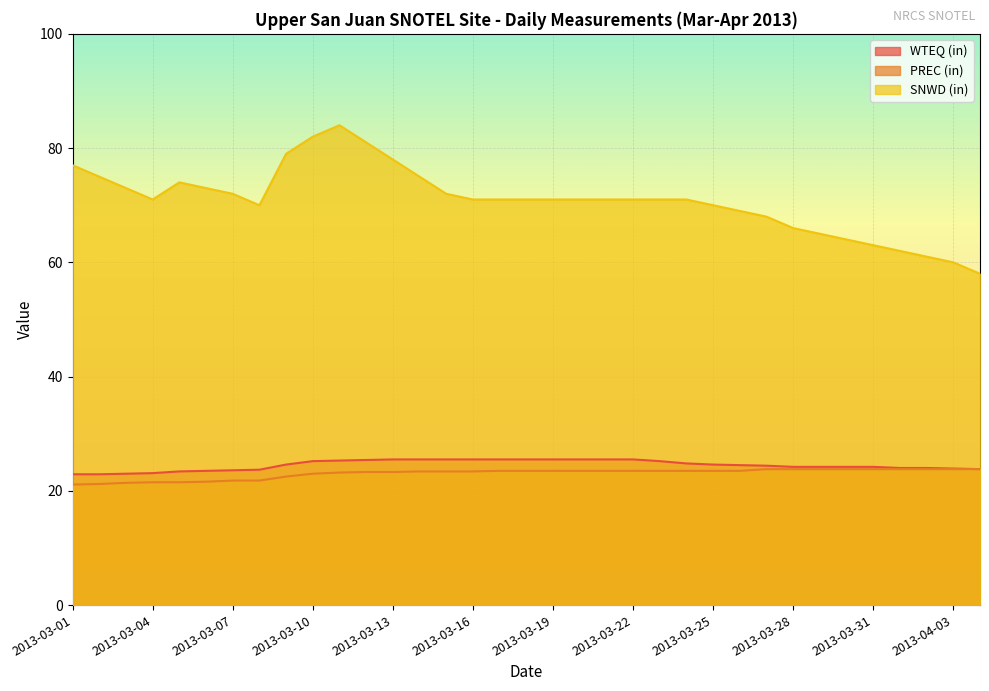

Reading right to left, extract all data points from this chart.

WTEQ (in): 23.8	23.9	24.0	24.0	24.2	24.2	24.2	24.2	24.4	24.5	24.6	24.8	25.2	25.5	25.5	25.5	25.5	25.5	25.5	25.5	25.5	25.5	25.5	25.4	25.3	25.2	24.6	23.7	23.6	23.5	23.4	23.1	23.0	22.9	22.9
PREC (in): 23.8	23.8	23.8	23.8	23.8	23.8	23.8	23.8	23.8	23.5	23.5	23.5	23.5	23.5	23.5	23.5	23.5	23.5	23.5	23.4	23.4	23.4	23.3	23.3	23.2	23.0	22.5	21.8	21.8	21.6	21.5	21.5	21.4	21.2	21.1
SNWD (in): 58.0	60.0	61.0	62.0	63.0	64.0	65.0	66.0	68.0	69.0	70.0	71.0	71.0	71.0	71.0	71.0	71.0	71.0	71.0	71.0	72.0	75.0	78.0	81.0	84.0	82.0	79.0	70.0	72.0	73.0	74.0	71.0	73.0	75.0	77.0